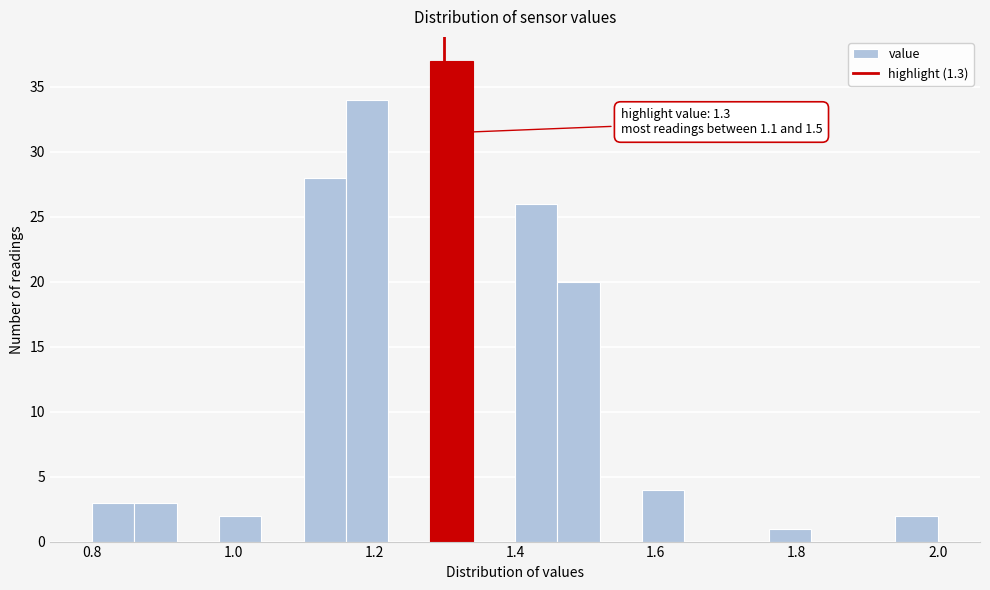

Around what value on the x-axis is the tallest bar? Give the approximate position of its centre, as read against the axis.

1.32